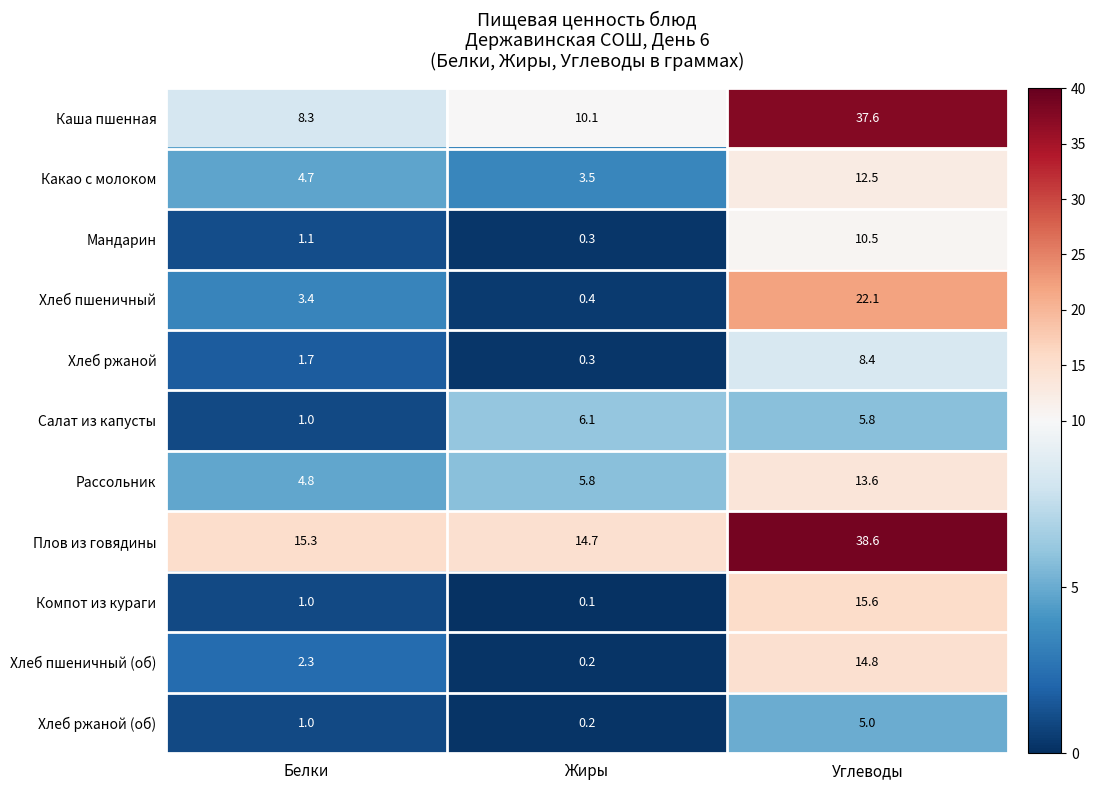

What is the difference between the highest and lowest values at Белки?

14.3